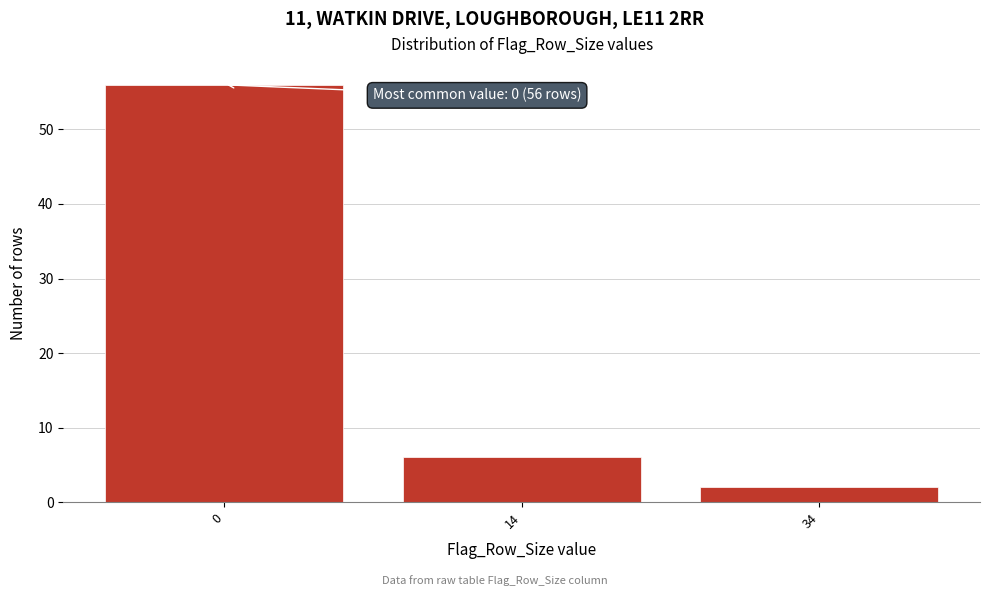

Reading left to right, transcribe all the data shown in this chart.

56	6	2